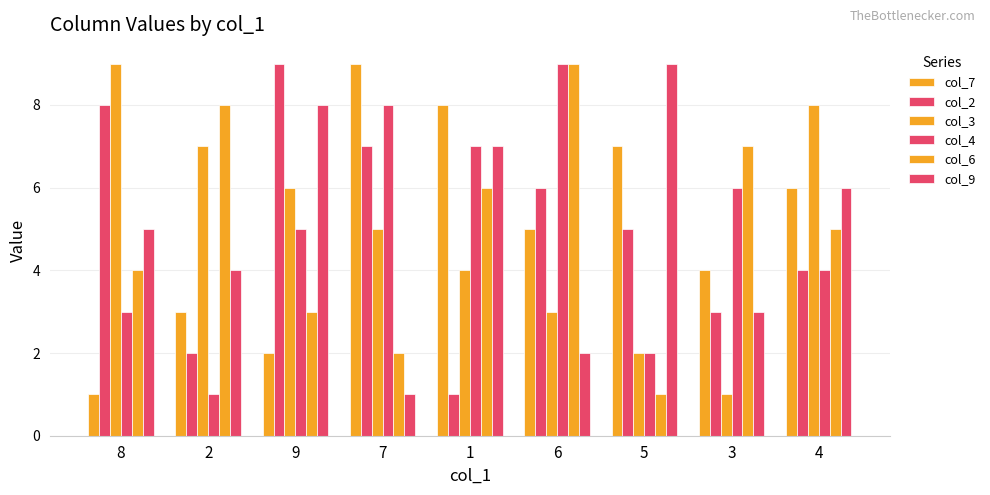

At which label is col_7 closest to 5?

6